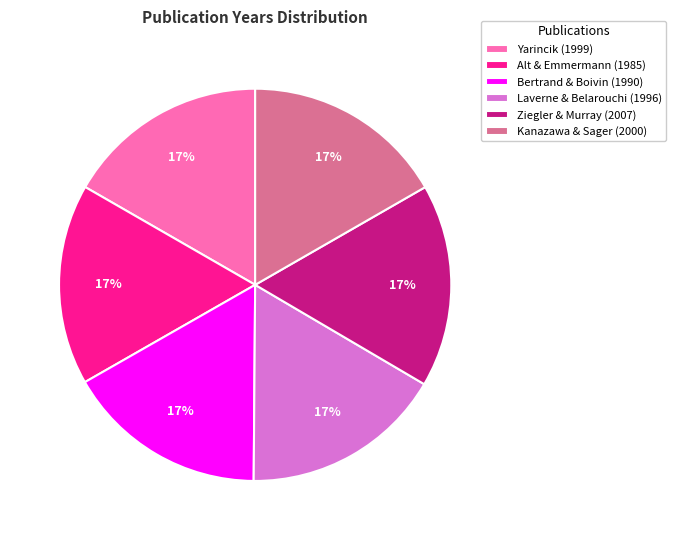

Count the number of slices in the pie.

6